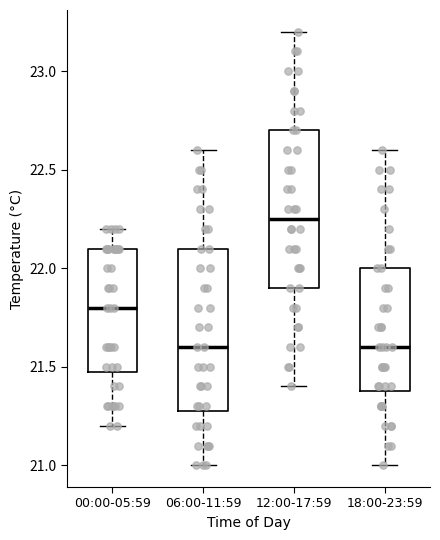

Where does the upper whisker of the box for 12:00-17:59 end on the y-axis? The values are not printed on the chart, so give them approximately, as read against the axis.

23.20